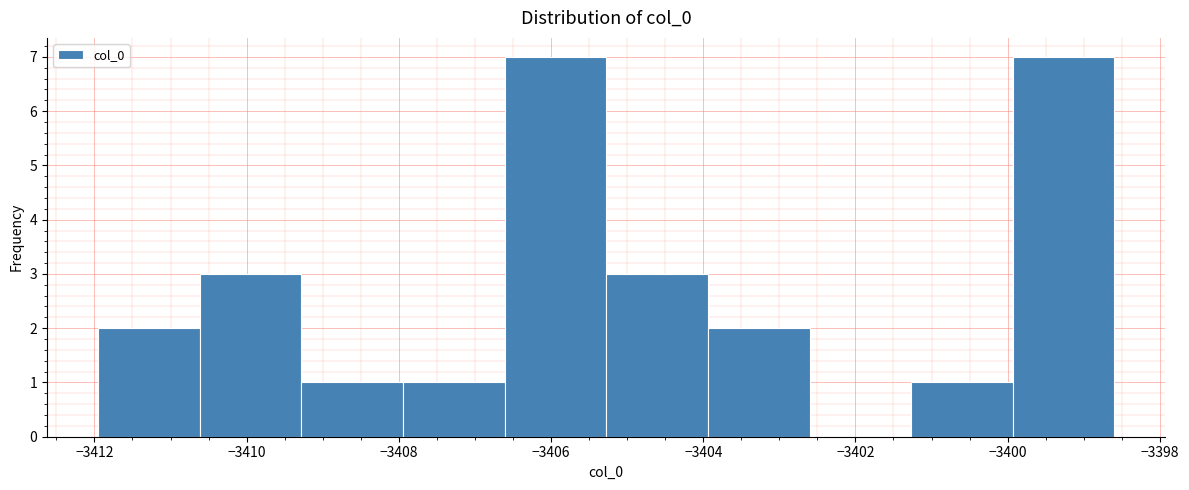

How tall is the bar that spans -3408.0 to -3406.6 on the x-axis? Neither the bar edges nor the heights are printed on the chart, so give them approximately, as read against the axes.

1